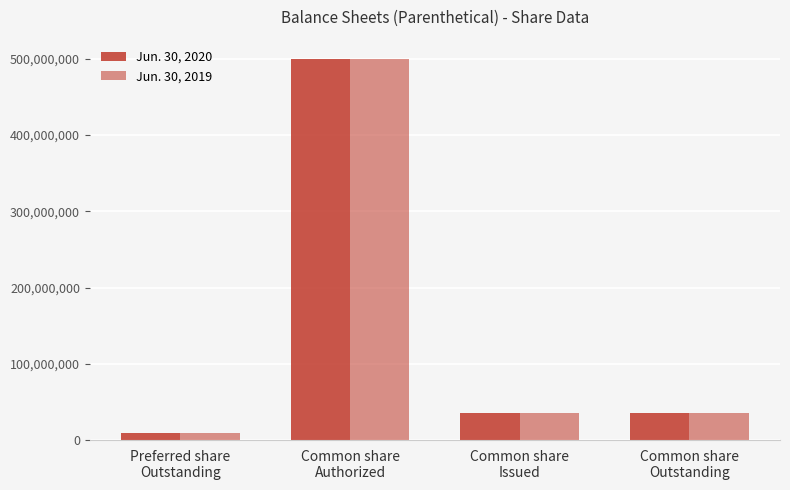

Which category has the highest value across all series?

Common share
Authorized